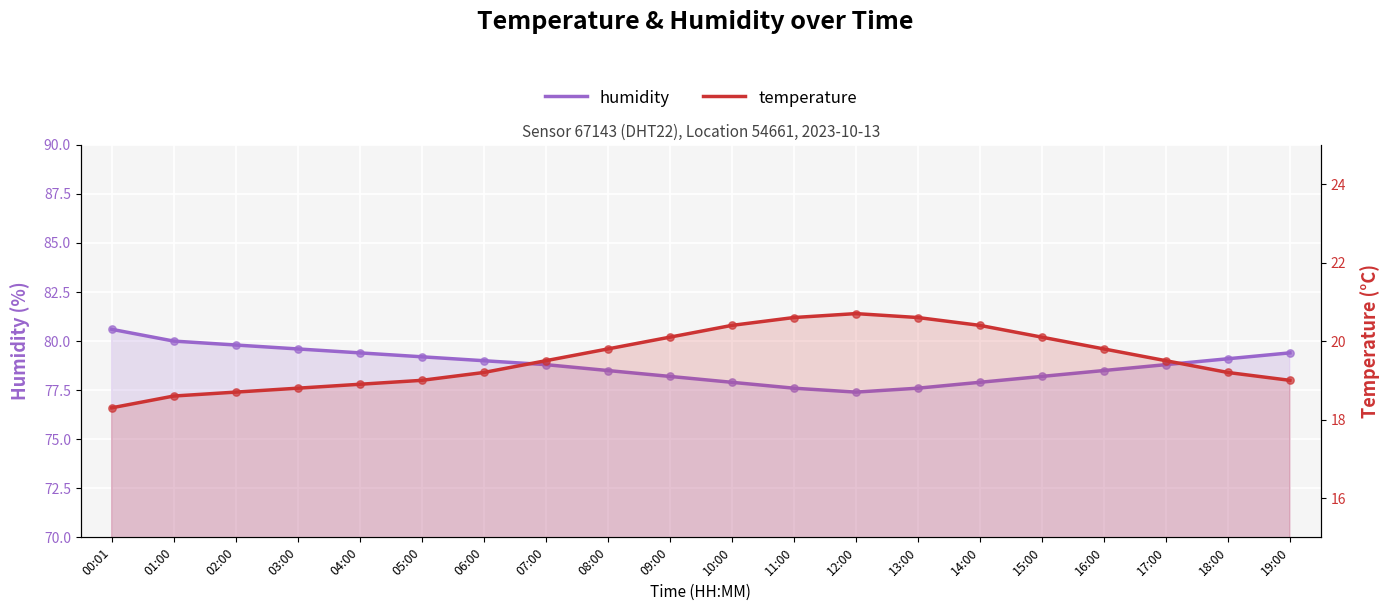

Which series reaches the minimum Y coordinate?

temperature